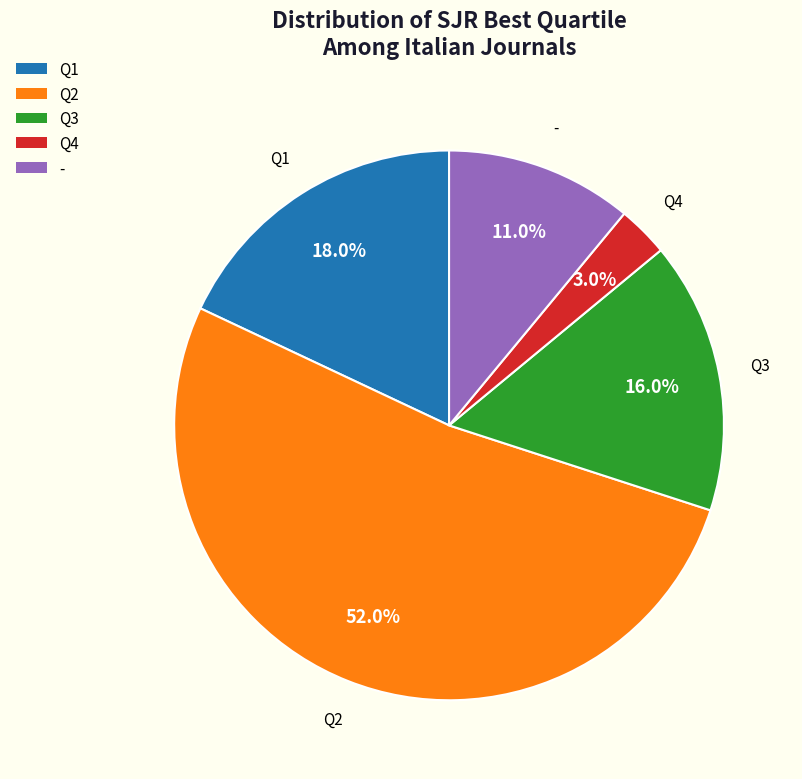

To the nearest percent, what percentage of the pie is Q1?

18%